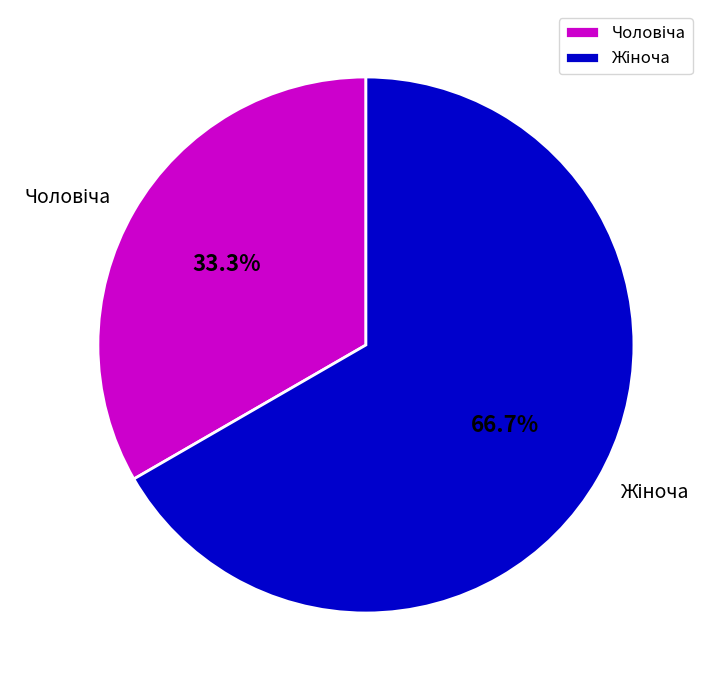

Is there any slice that represents more than half of the pie?

Yes